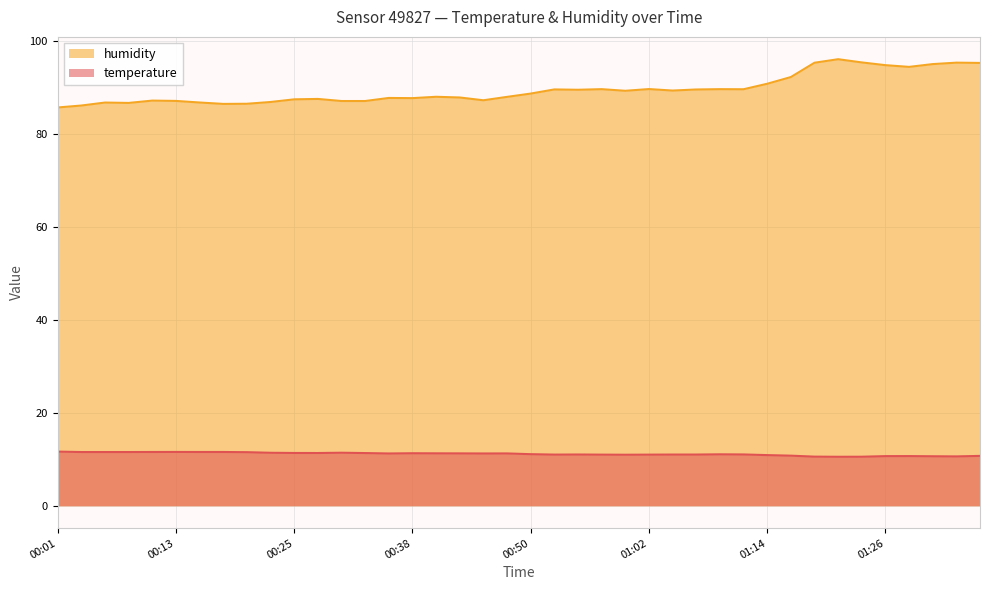

How many values in the temperature series exceed 11?

27